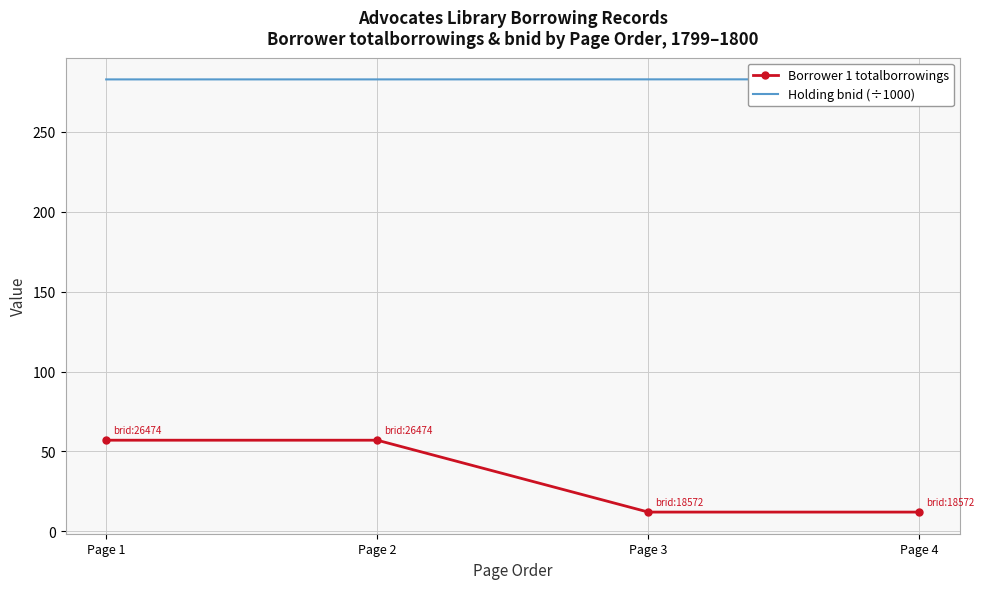

Rank the series by their maximum value, from lowest to highest.

Borrower 1 totalborrowings, Holding bnid (÷1000)